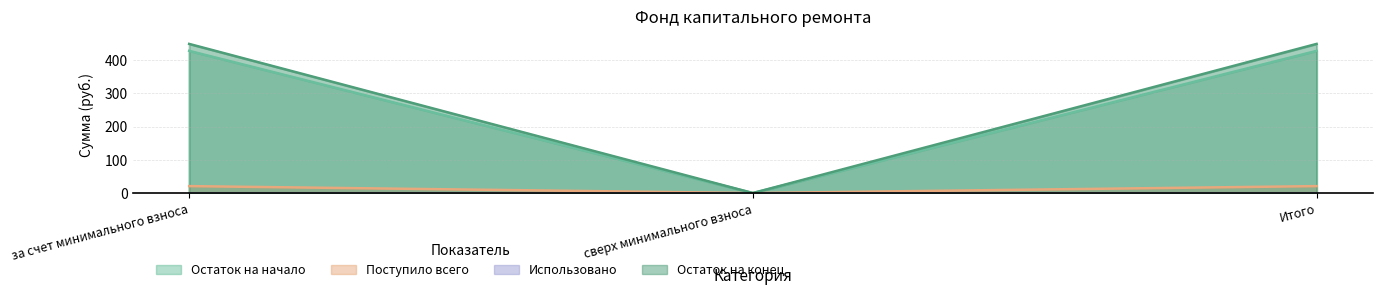

What is the label of the 1st point from the right?

Итого